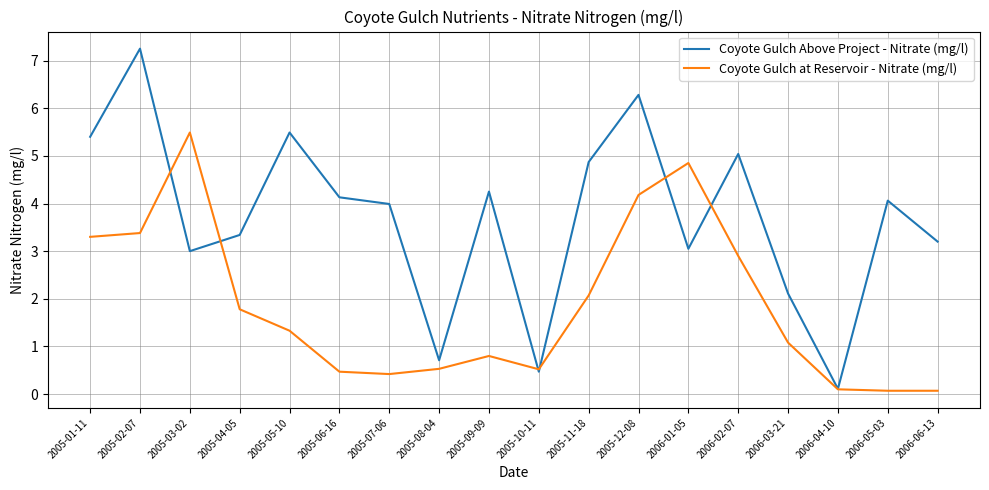

How many interior local peaks does the Coyote Gulch Above Project - Nitrate (mg/l) series have?

6